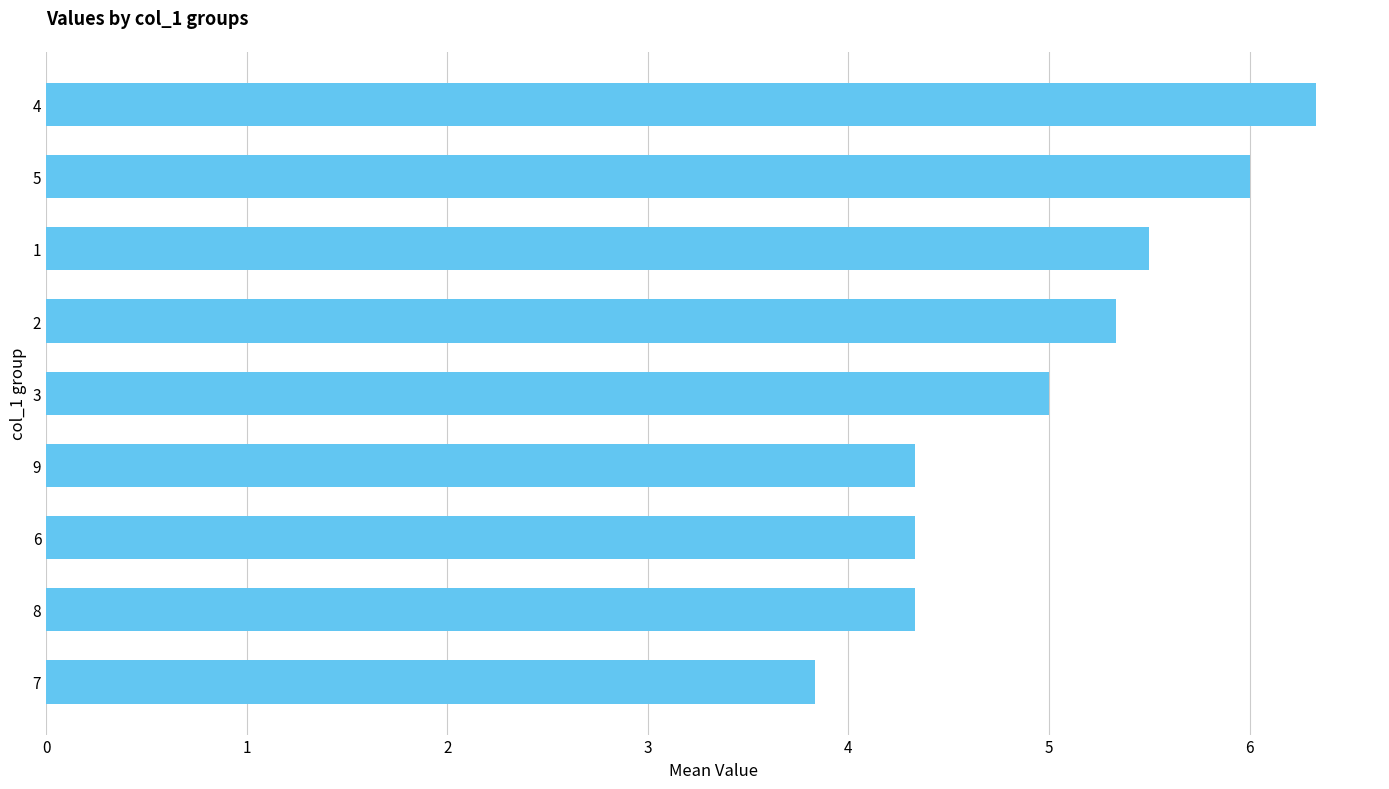

What is the change in value from 3 to 5?

+1.0